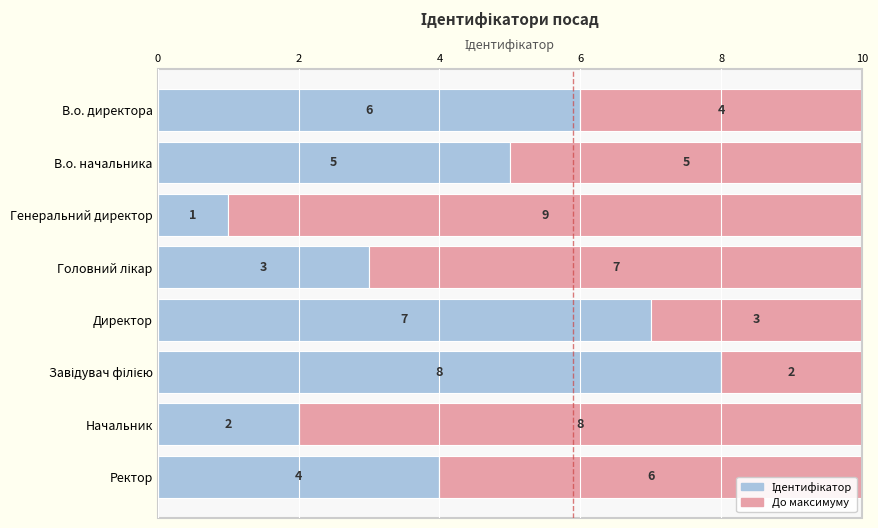

Count the number of data series in this chart.

2